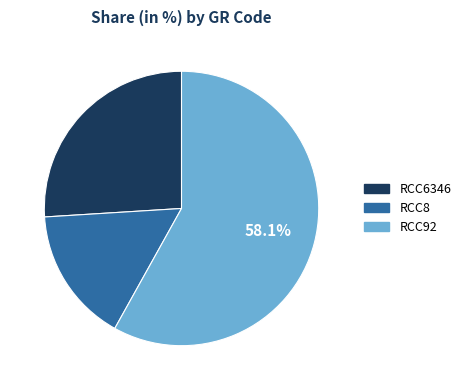

To the nearest percent, what is the combined percentage of RCC8 and RCC6346?

42%